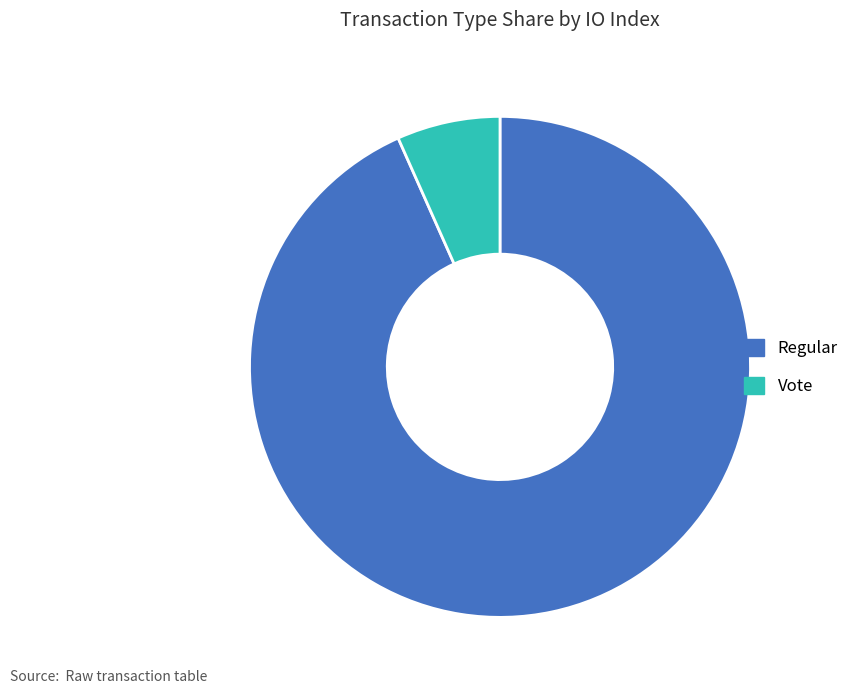

How many segments does this pie chart have?

2